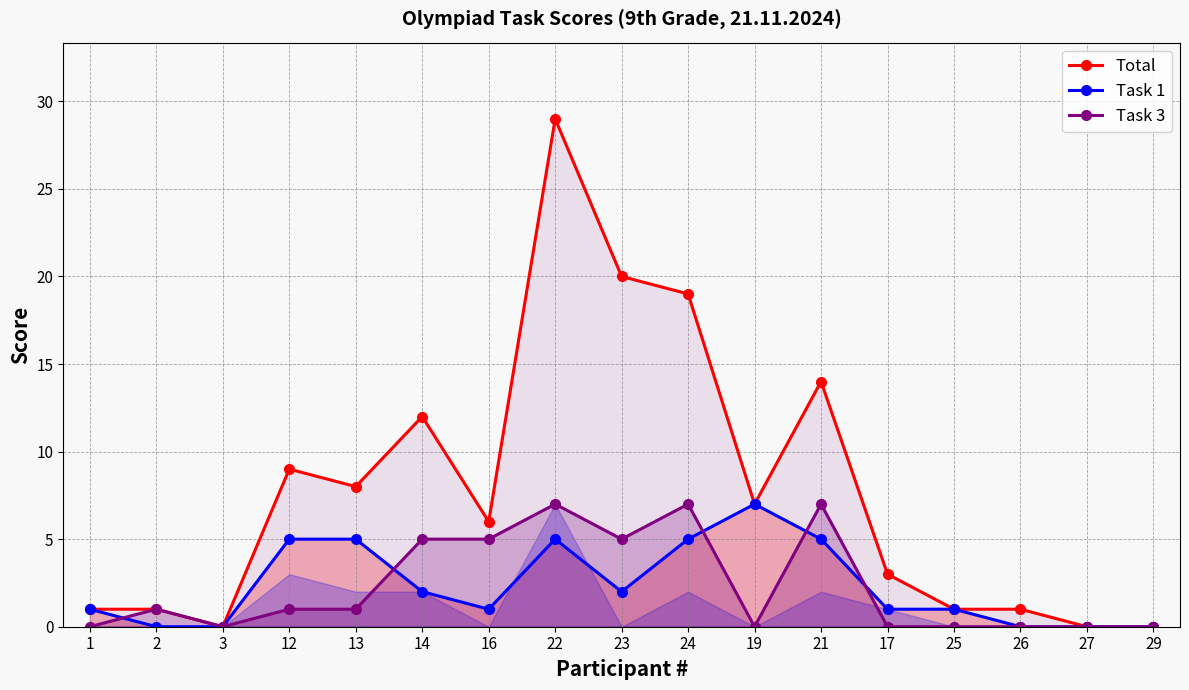

What is the difference between the maximum and second lowest values in the Total series?

29